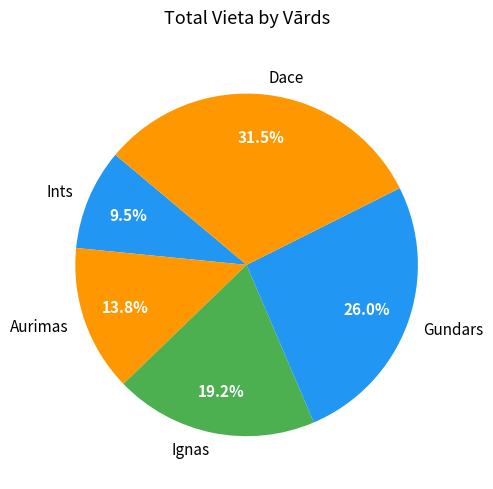

To the nearest percent, what is the difference between the Gundars and Dace slice percentages?

6%